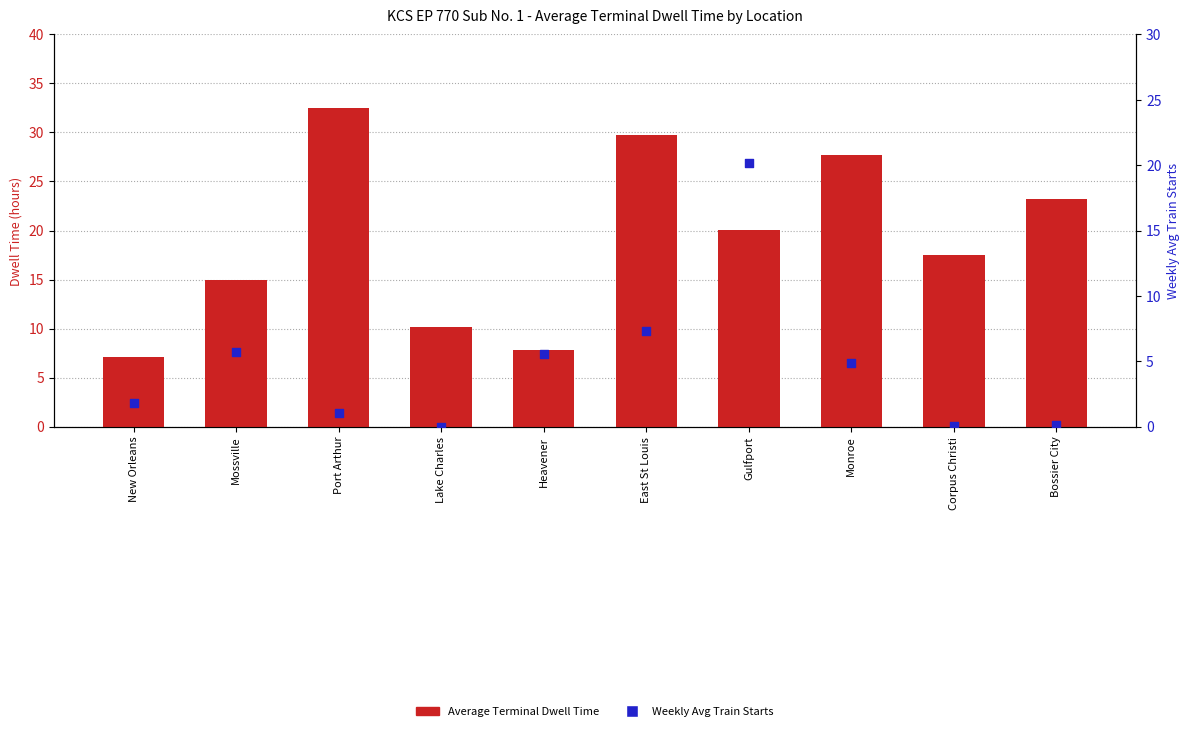

Which series has the largest total across all categories?

Average Terminal Dwell Time